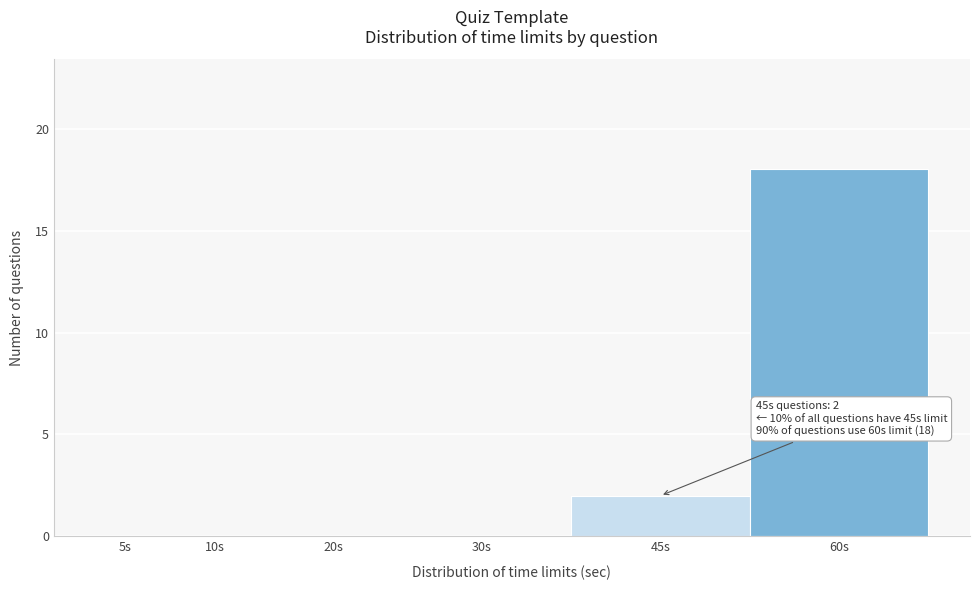

Reading right to left, what are all the values shown in this chart?

60s=18	45s=2	30s=0	20s=0	10s=0	5s=0